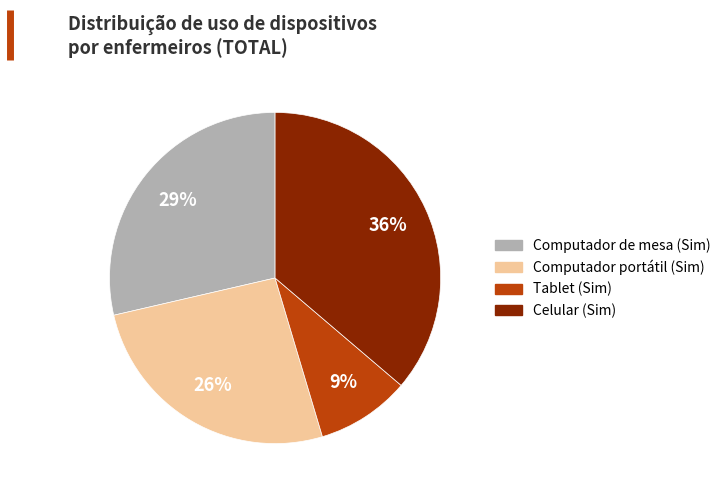

What percentage is the Computador portátil (Sim) slice, to the nearest percent?

26%